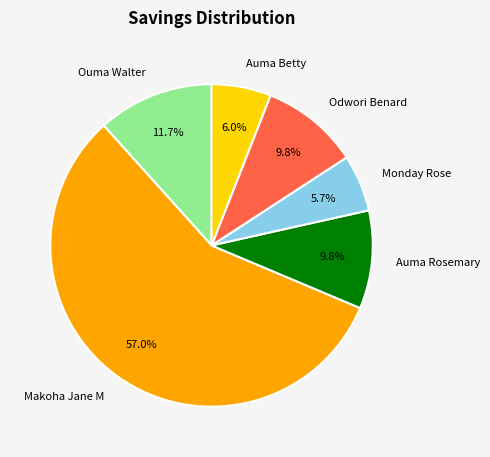

How many slices are in this pie chart?

6